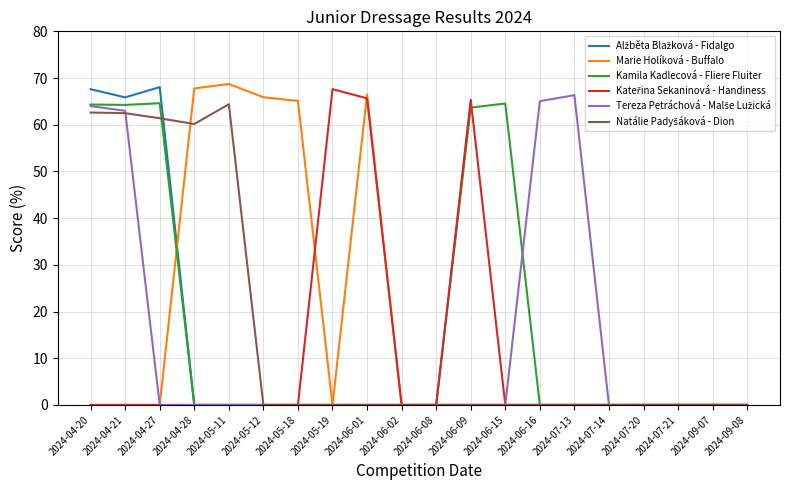

True or false: Kamila Kadlecová - Fliere Fluiter has a value of 64.5 at 2024-06-15.

True